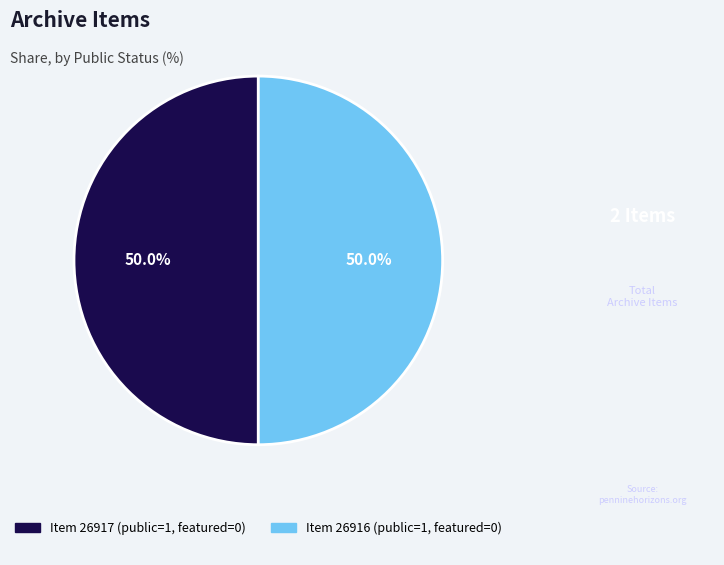

How many segments does this pie chart have?

2